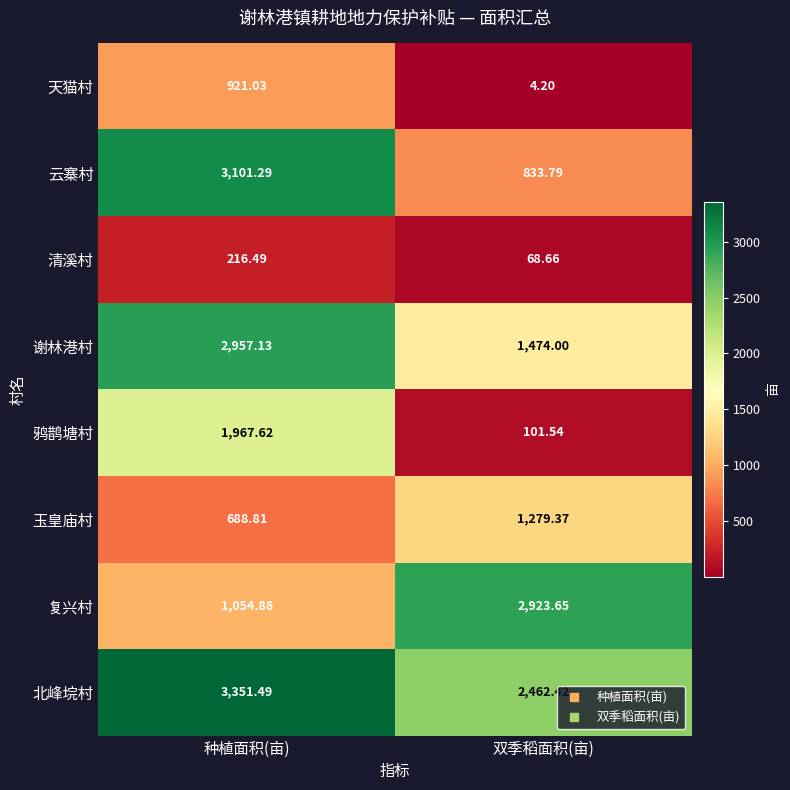

How many categories are shown in the chart?

2